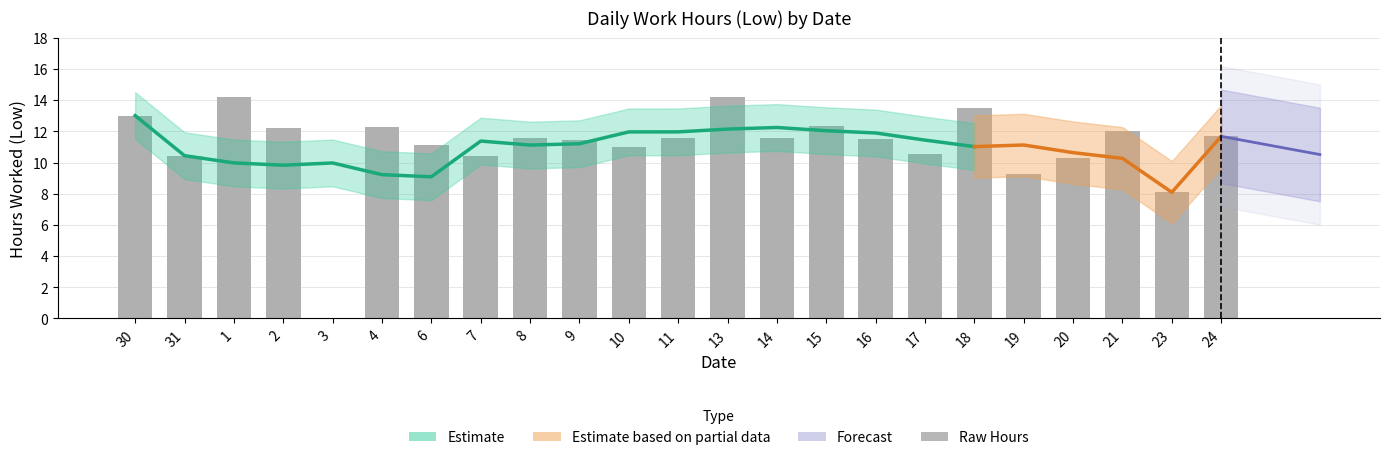

What is the greatest value displayed?

14.2